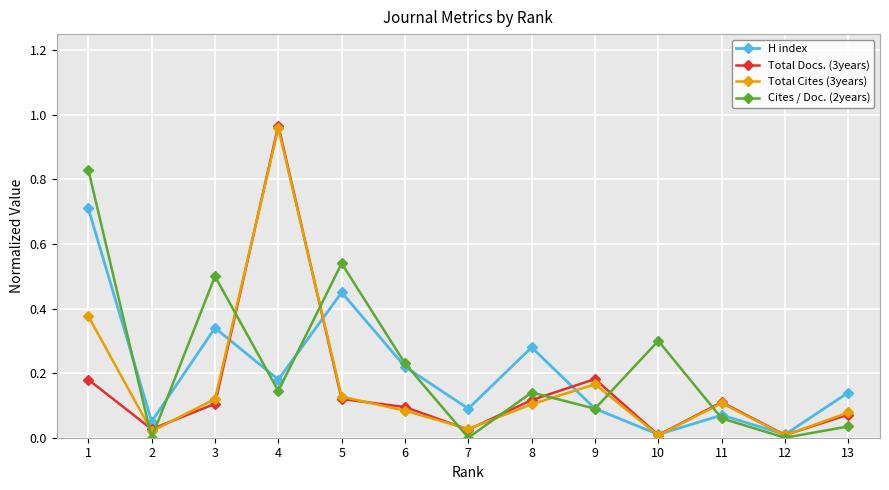

True or false: Cites / Doc. (2years) has more than 1 points higher than both neighbors.

True